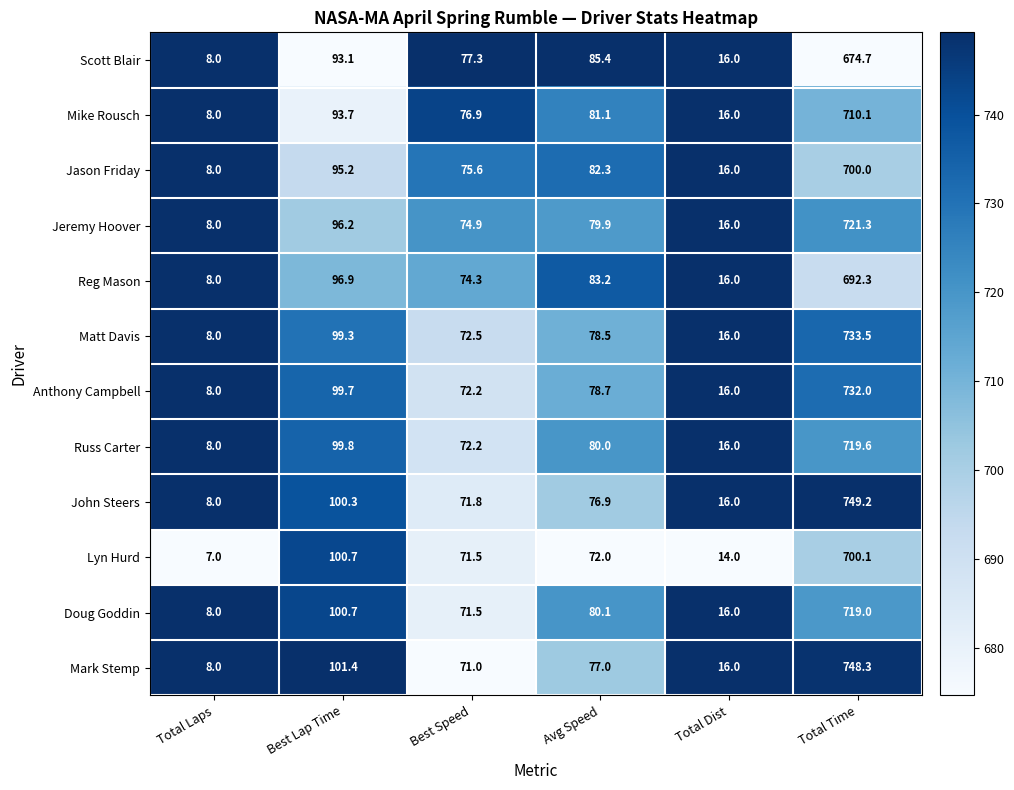

Rank the series by their maximum value, from lowest to highest.

Scott Blair, Reg Mason, Jason Friday, Lyn Hurd, Mike Rousch, Doug Goddin, Russ Carter, Jeremy Hoover, Anthony Campbell, Matt Davis, Mark Stemp, John Steers